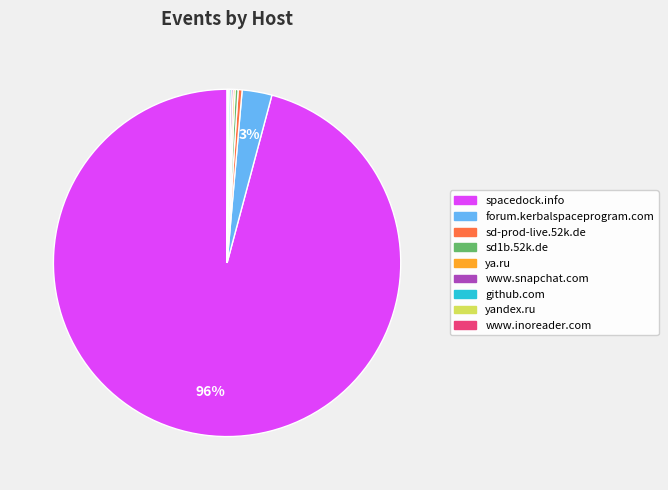

Is it true that sd-prod-live.52k.de is 14% of the pie?

False